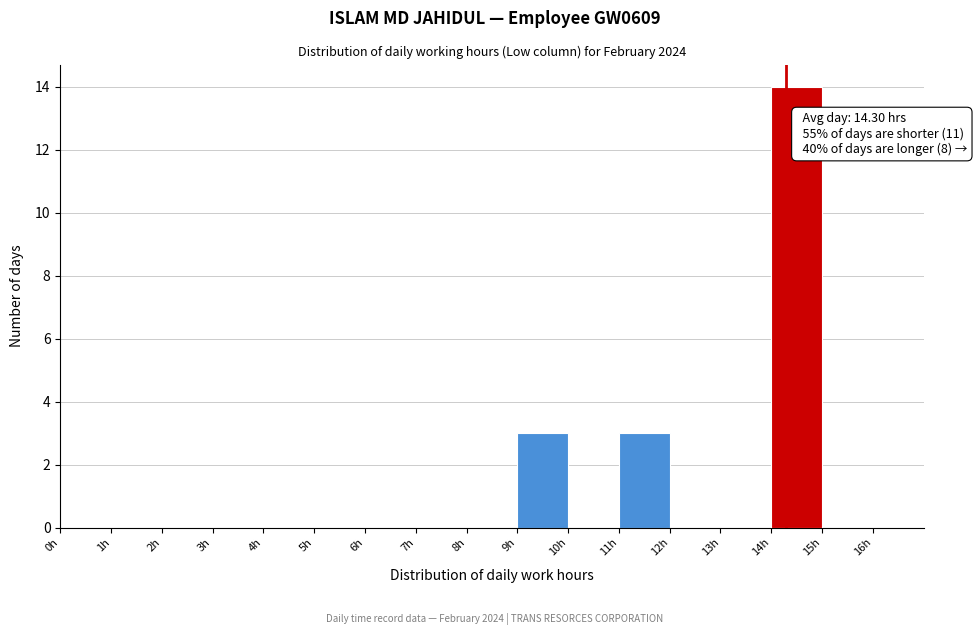

Which range on the x-axis has the tallest bar?

14 to 15